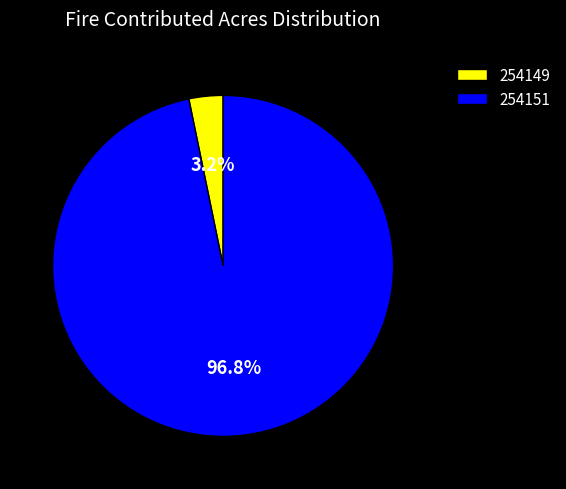

How many segments does this pie chart have?

2